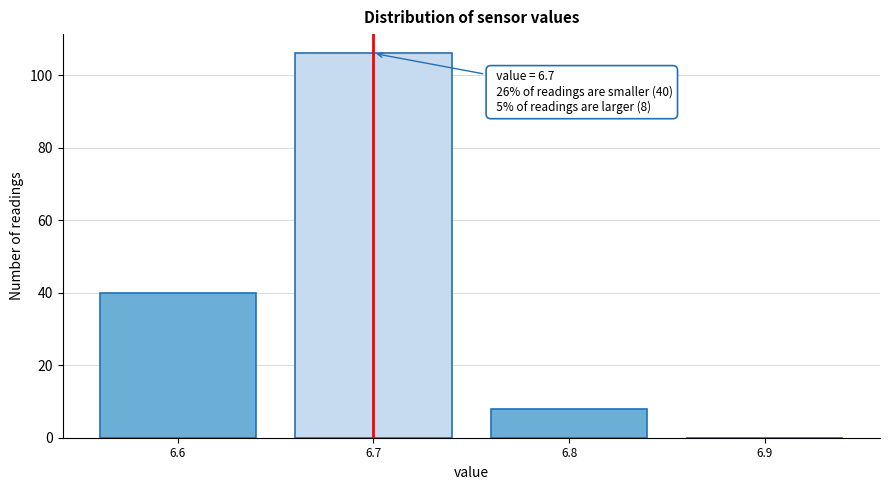

Over which range of the x-axis is the bar tallest?

6.65 to 6.75